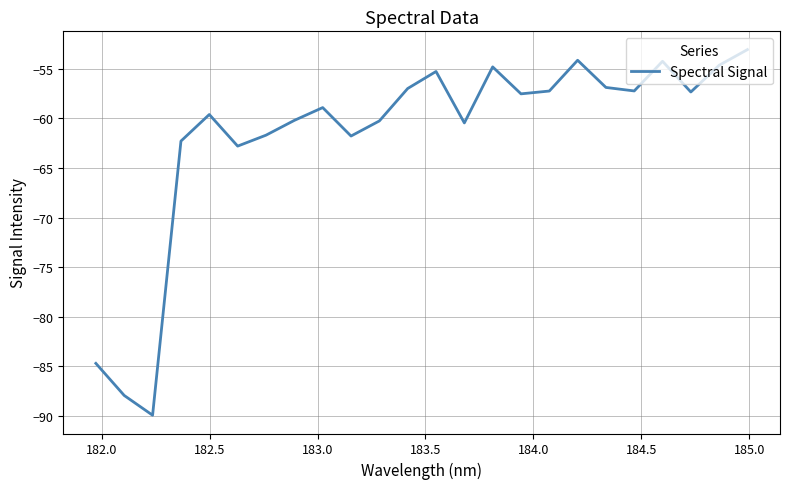

What is the smallest value displayed?

-89.9